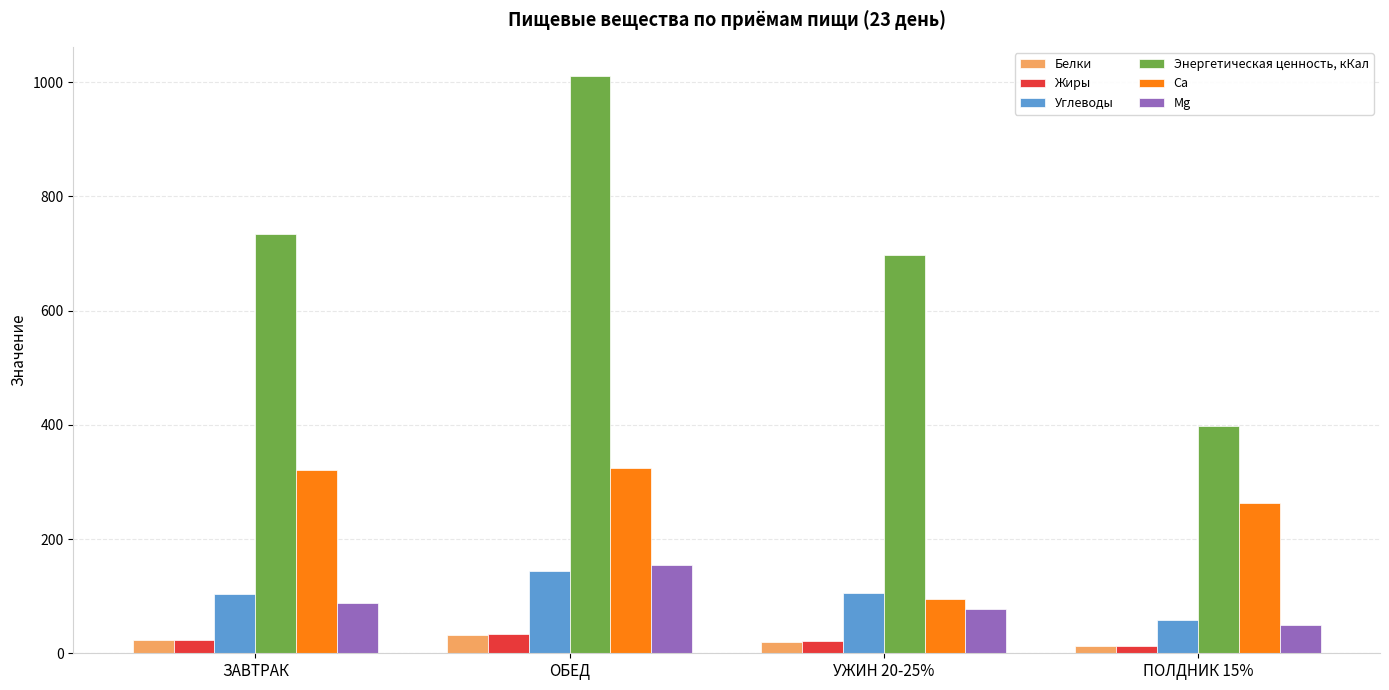

How many bars are there in each group?

6